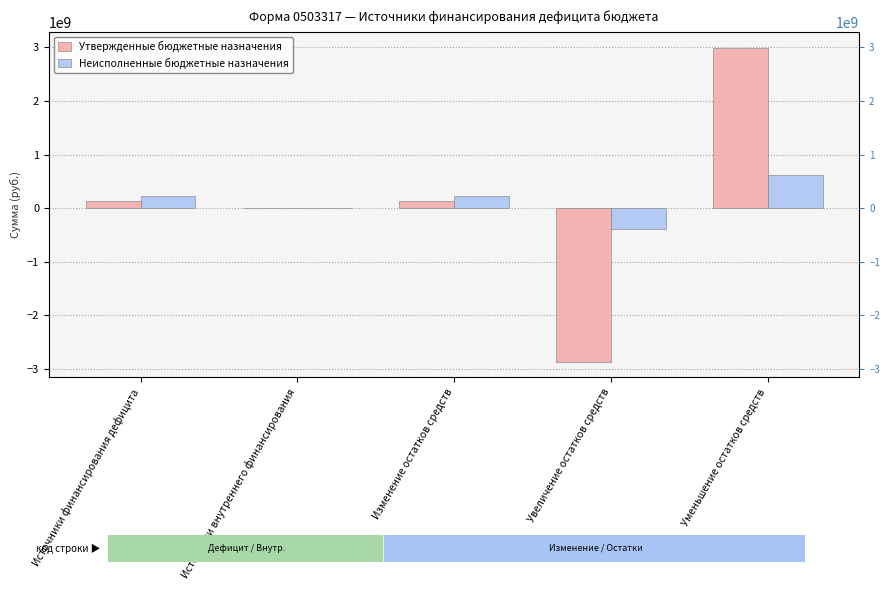

Reading right to left, transcribe all the data shown in this chart.

Утвержденные бюджетные назначения: Уменьшение остатков средств=2998603962.5	Увеличение остатков средств=-2859746121.6	Изменение остатков средств=138857840.9	Источники внутреннего финансирования=0.0	Источники финансирования дефицита=138857840.9
Неисполненные бюджетные назначения: Уменьшение остатков средств=627581338.8	Увеличение остатков средств=-395998240.0	Изменение остатков средств=231583098.8	Источники внутреннего финансирования=0.0	Источники финансирования дефицита=231583098.8